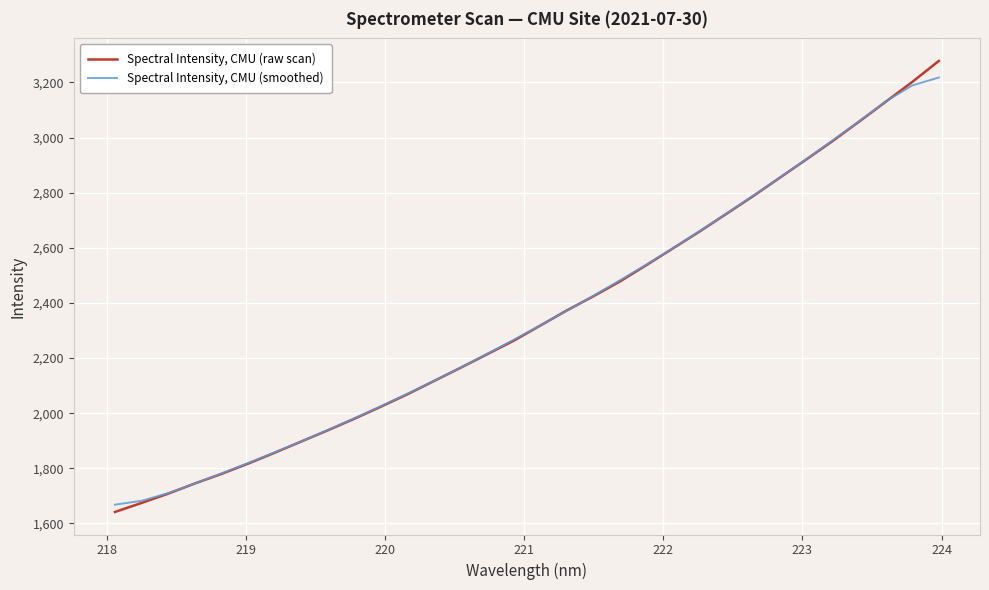

True or false: Spectral Intensity, CMU (raw scan) has more than 0 points higher than both neighbors.

False